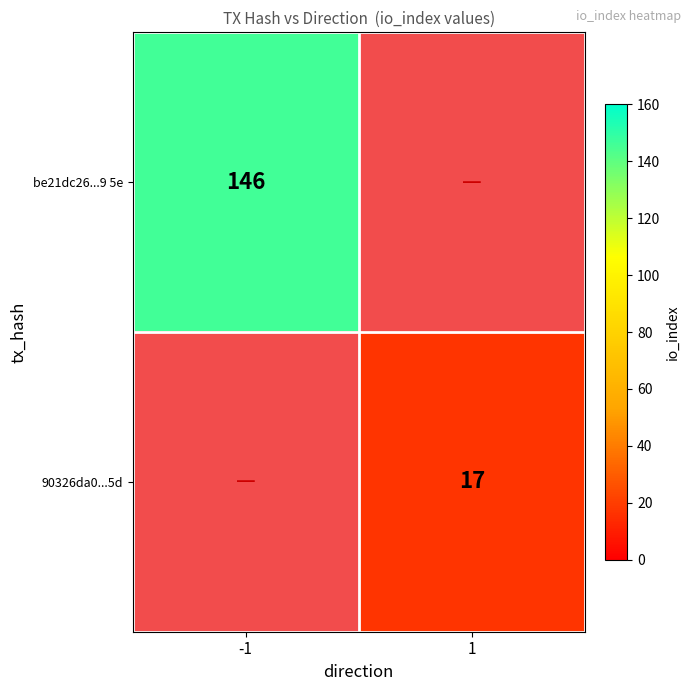

Is it true that be21dc26...9 5e equals 146 at -1?

True